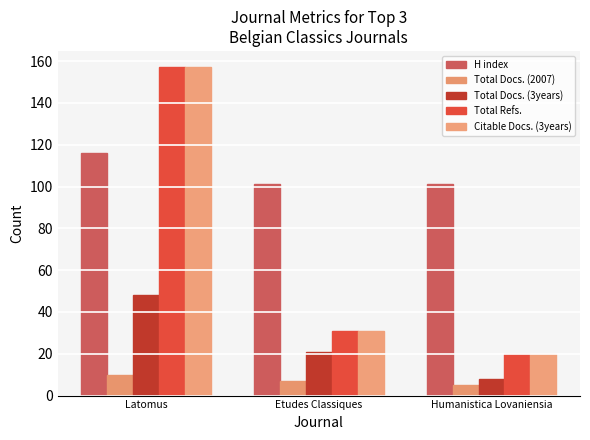

What is the minimum value shown in the chart?

5